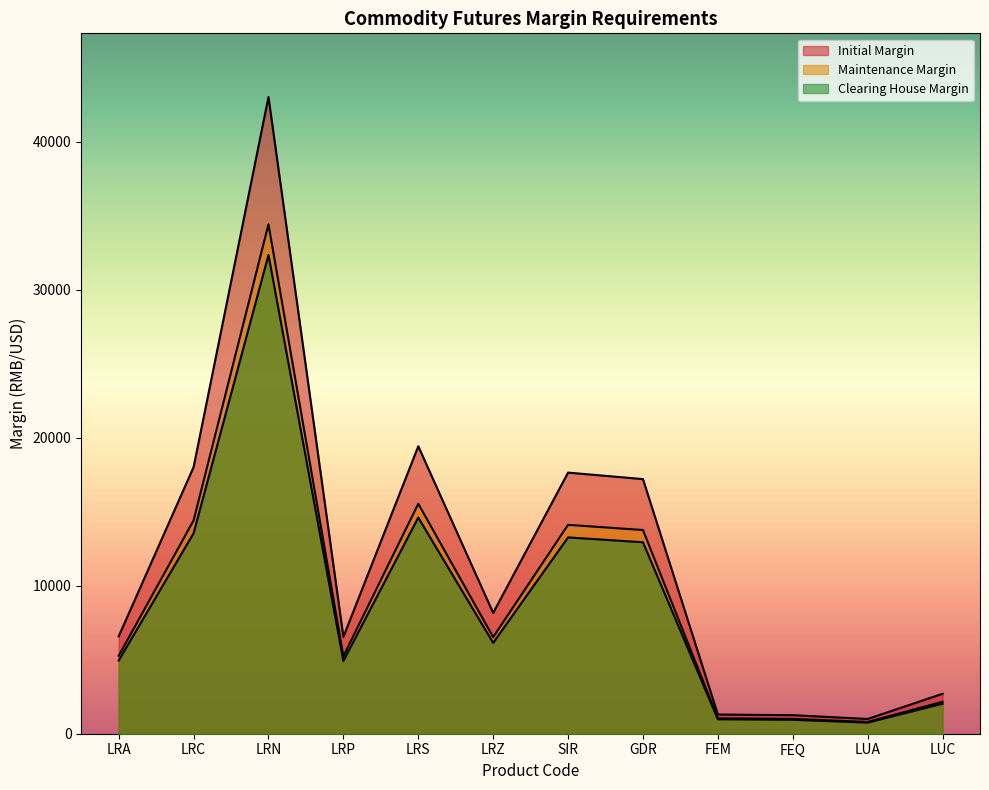

Does the chart have visible grid lines?

No